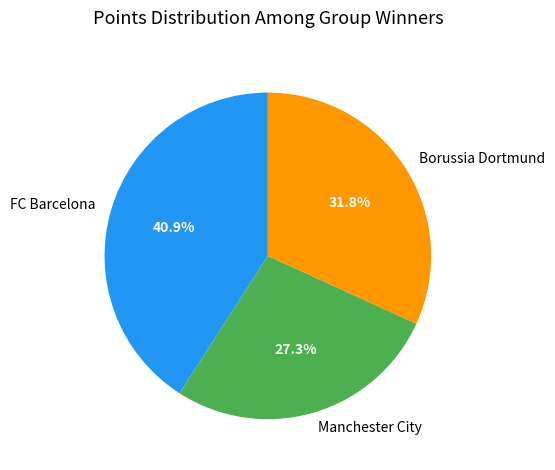

Does FC Barcelona represent more than half of the total?

No